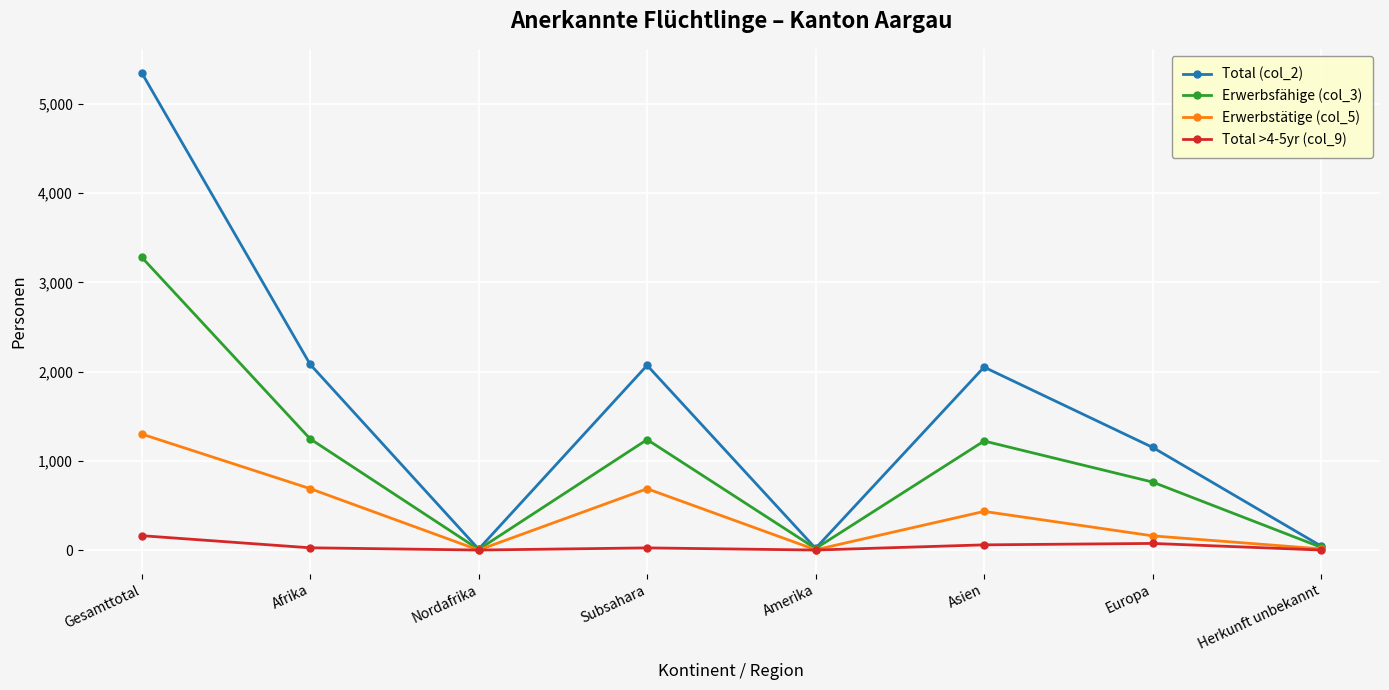

Rank the series by their maximum value, from lowest to highest.

Total >4-5yr (col_9), Erwerbstätige (col_5), Erwerbsfähige (col_3), Total (col_2)